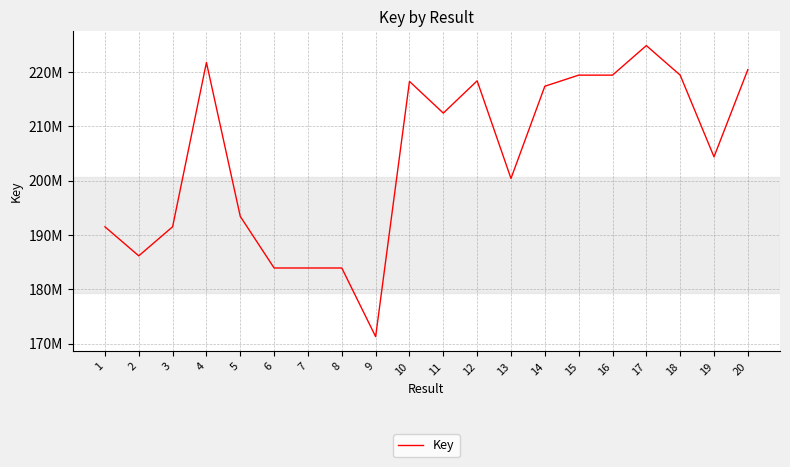

True or false: the data shows 350076956 at 17.

False